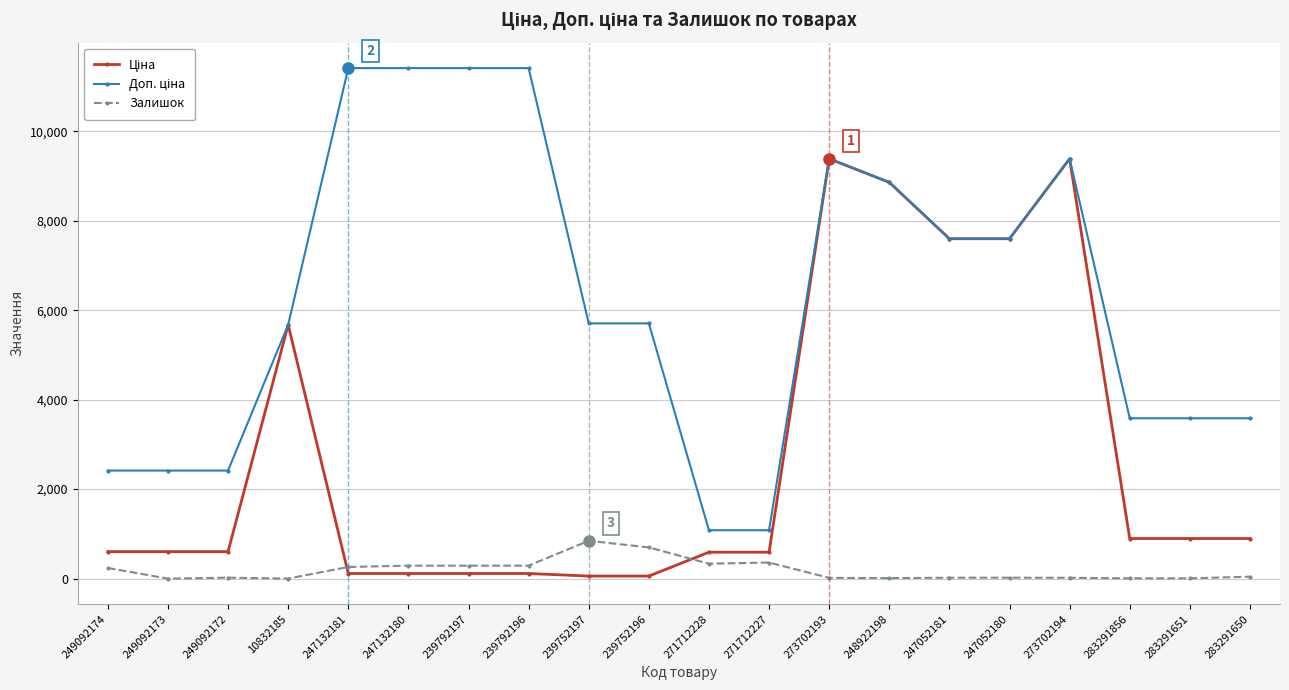

At how many categories does at least one series exceed 4323?

12